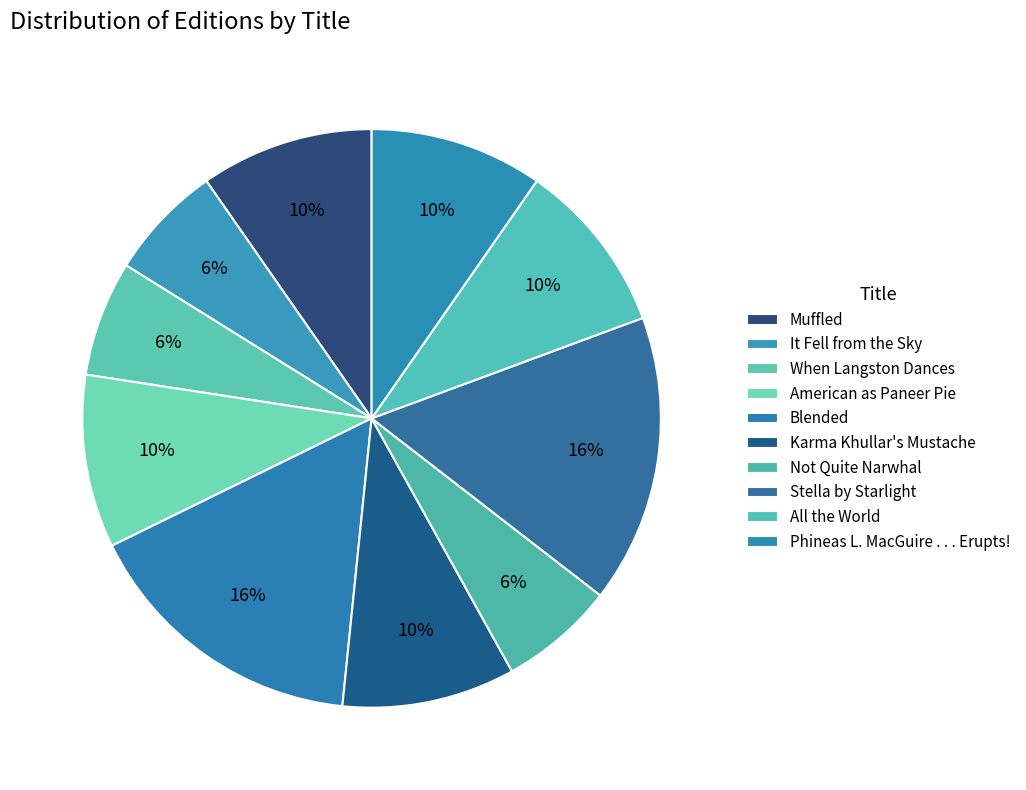

Count the number of slices in the pie.

10